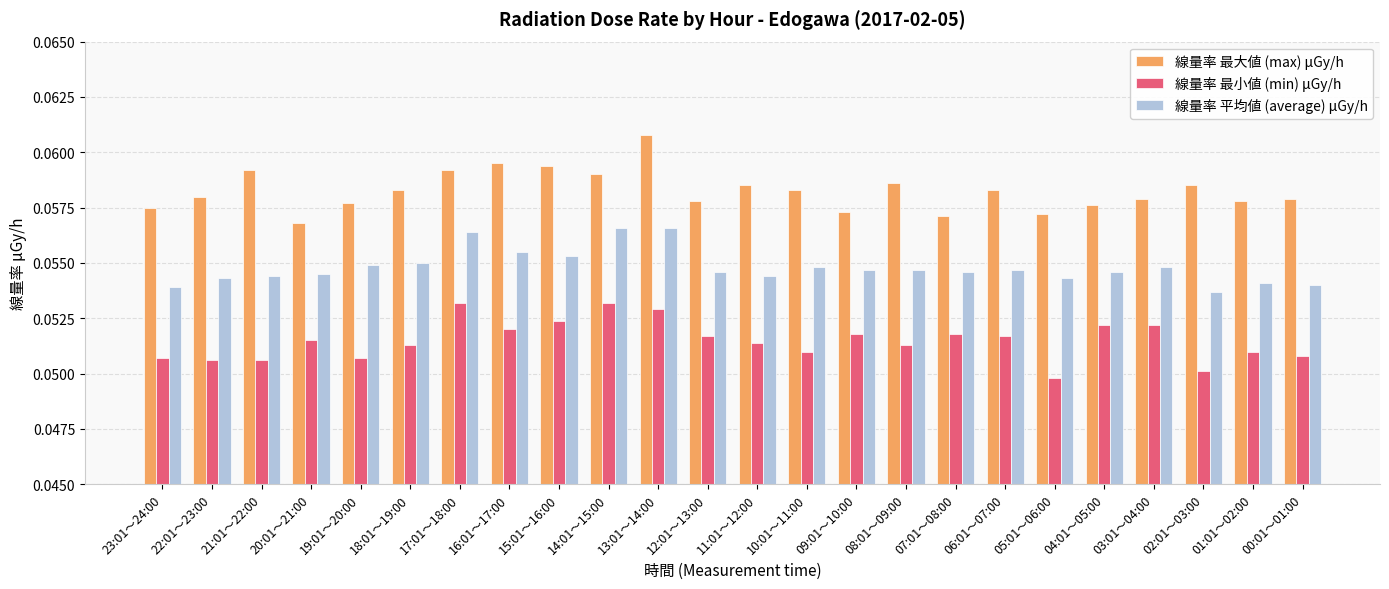

What is the label of the 5th bar from the left?

19:01～20:00